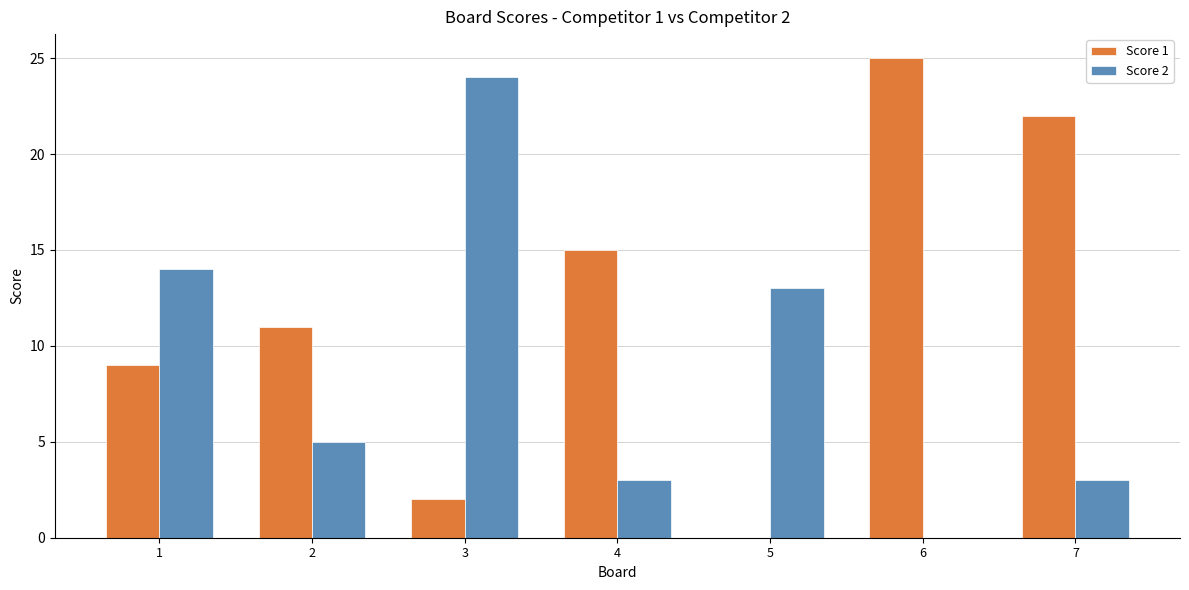

Count the number of categories in the chart.

7